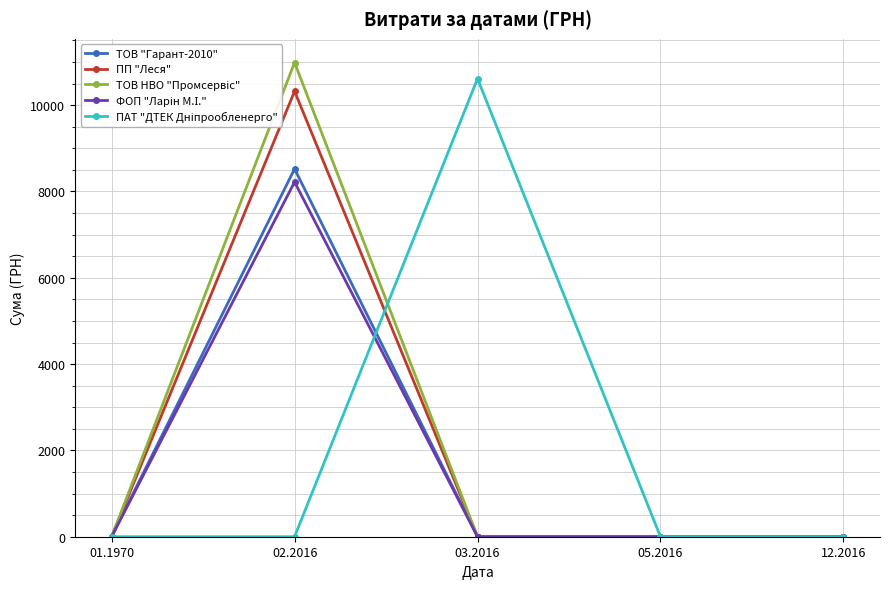

At which category does ТОВ "Гарант-2010" reach its first local peak?

02.2016